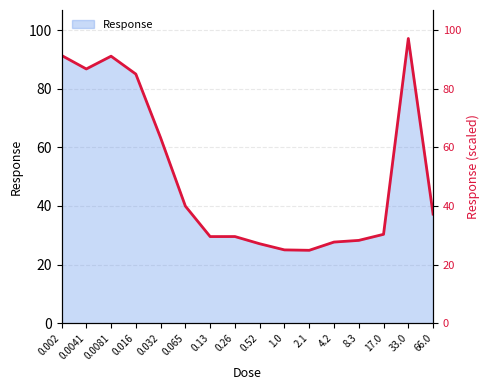

How many data points are less than 37?

8